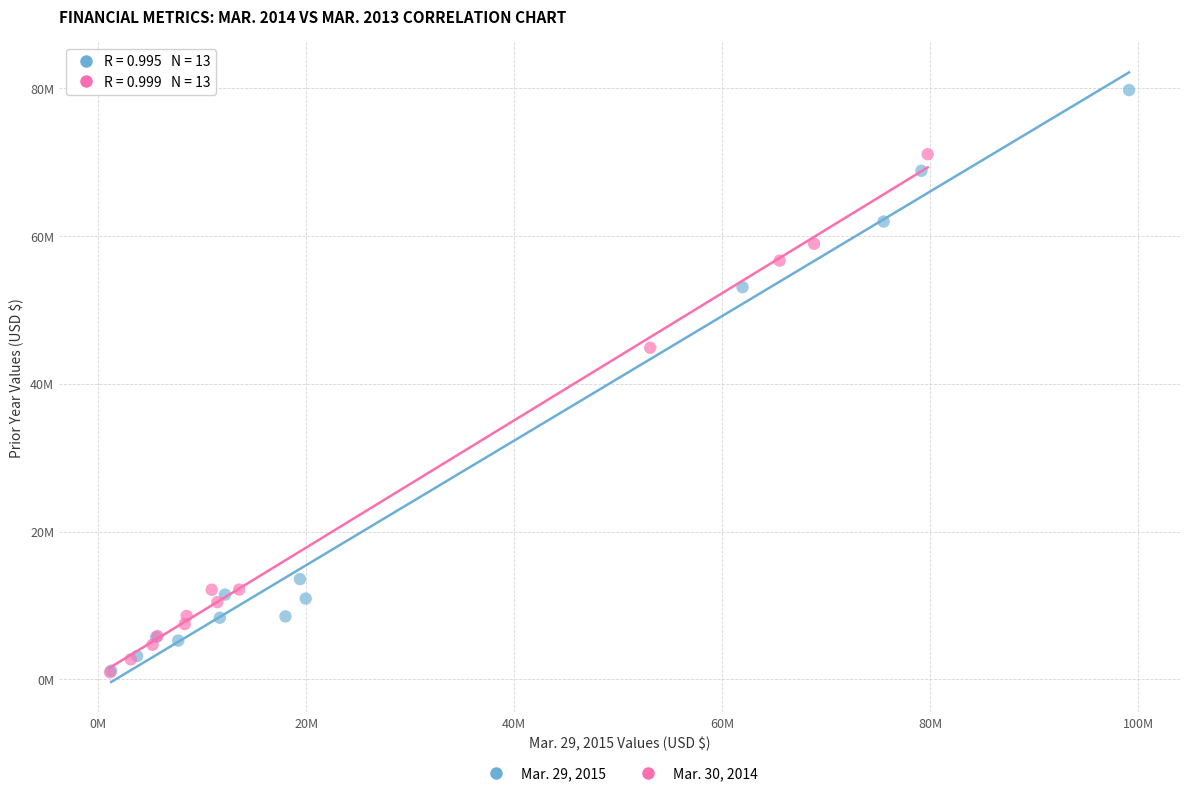

What are all the series names shown in the legend?

Mar. 29, 2015, Mar. 30, 2014